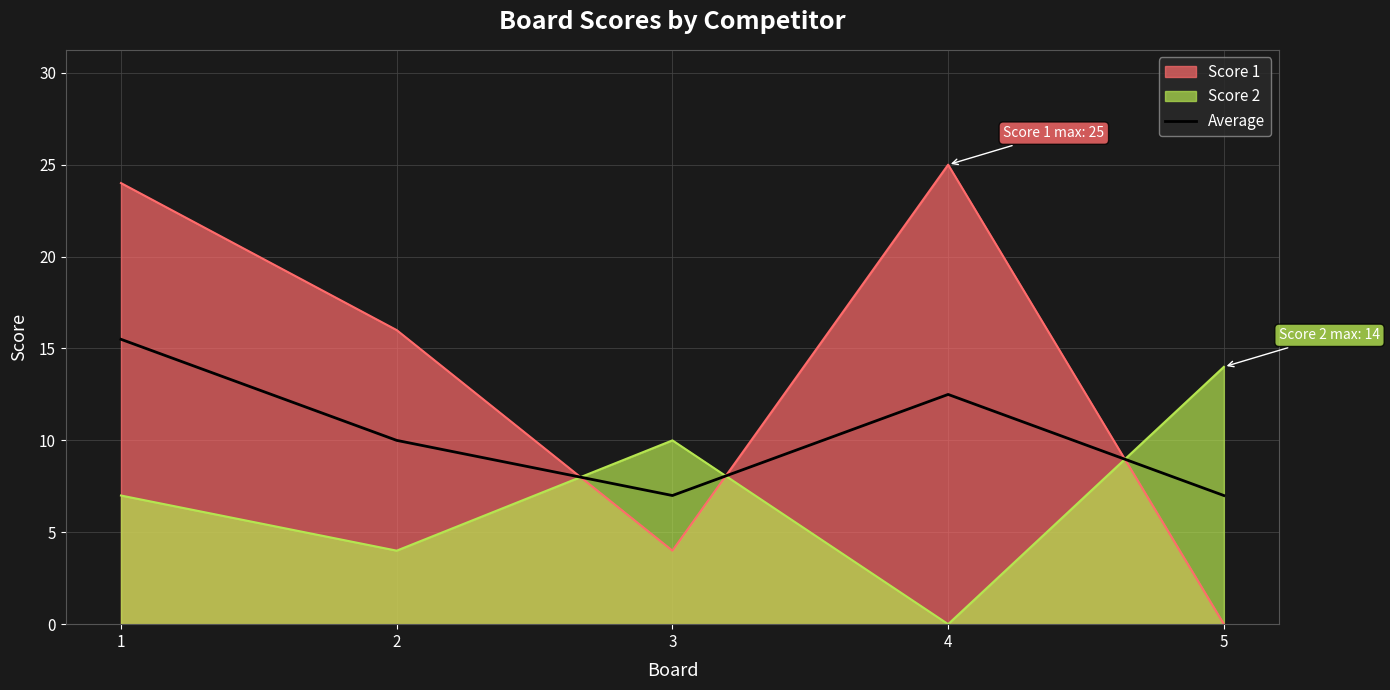

How many distinct data groups are displayed?

3